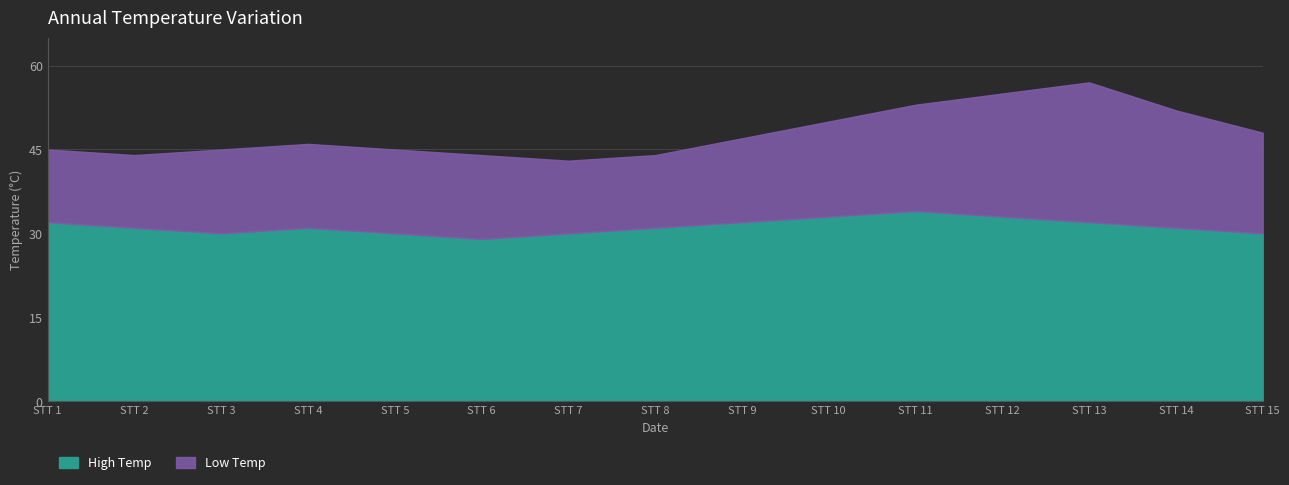

How many values in the High Temp series exceed 31?

6